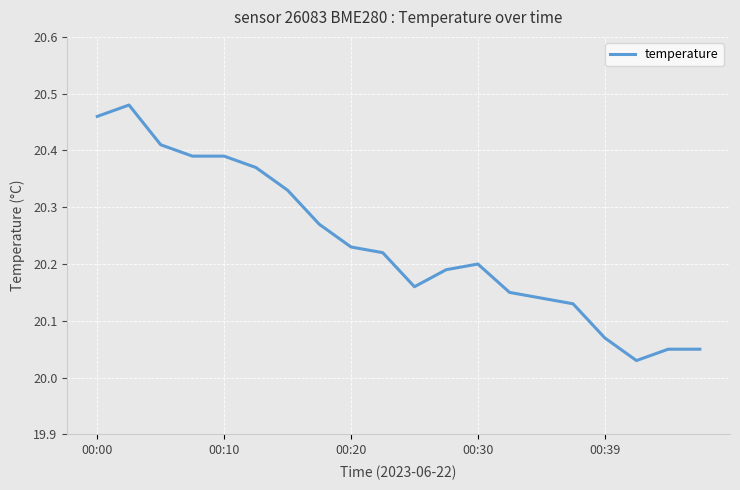

What is the difference between the maximum and minimum values?

0.4